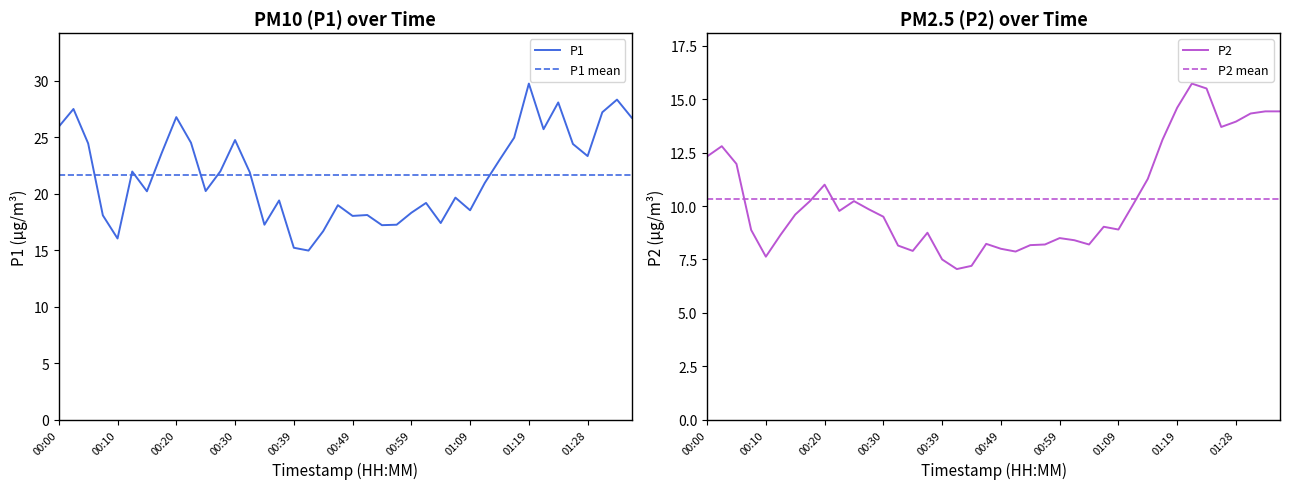

What is the maximum value for P2?

15.7